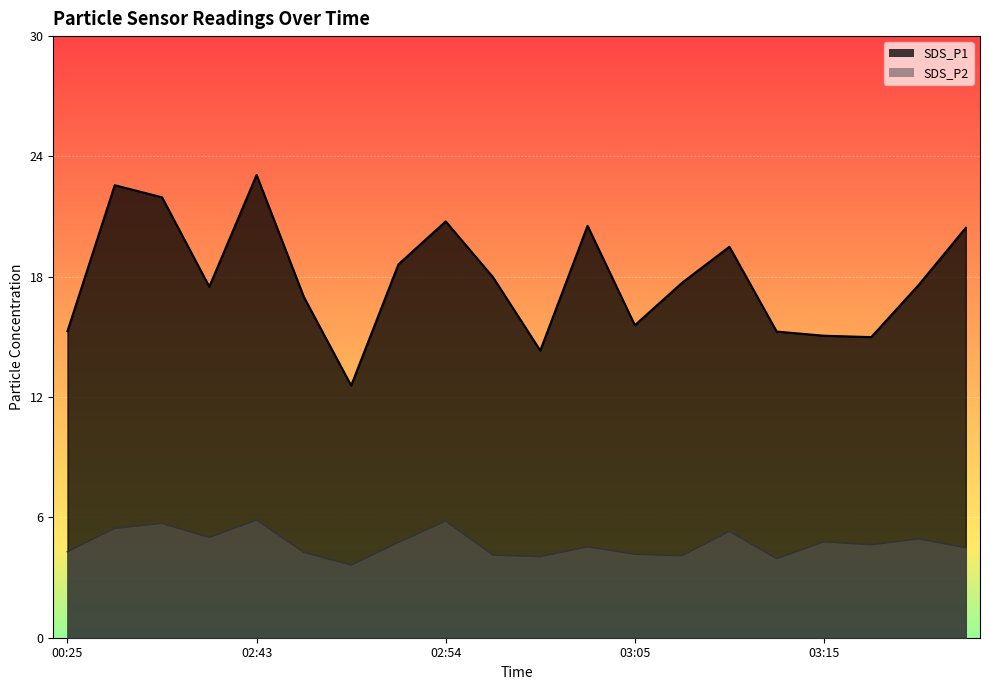

The SDS_P1 series shows 15.2 at 03:17. True or false?

True